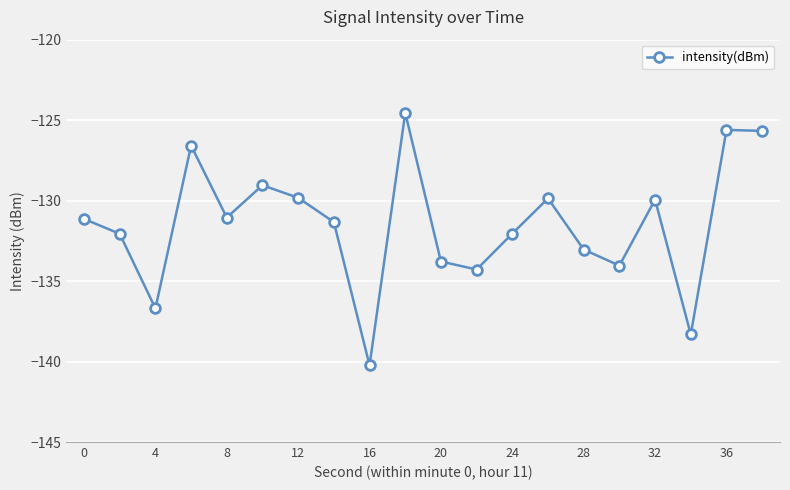

True or false: there are more than 0 points higher than both neighbors.

True